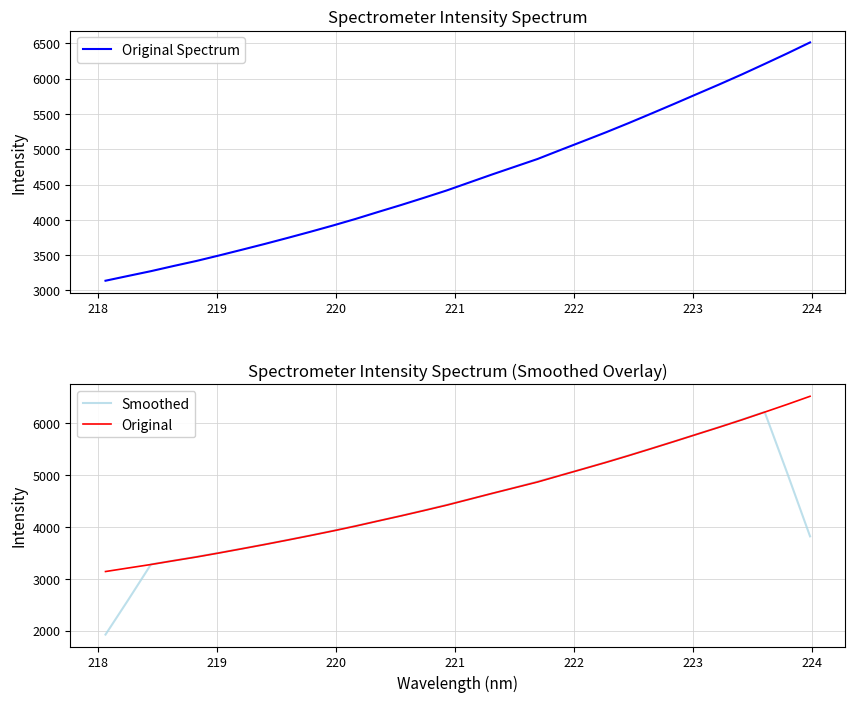

True or false: Original Spectrum and Original cross at least once.

False